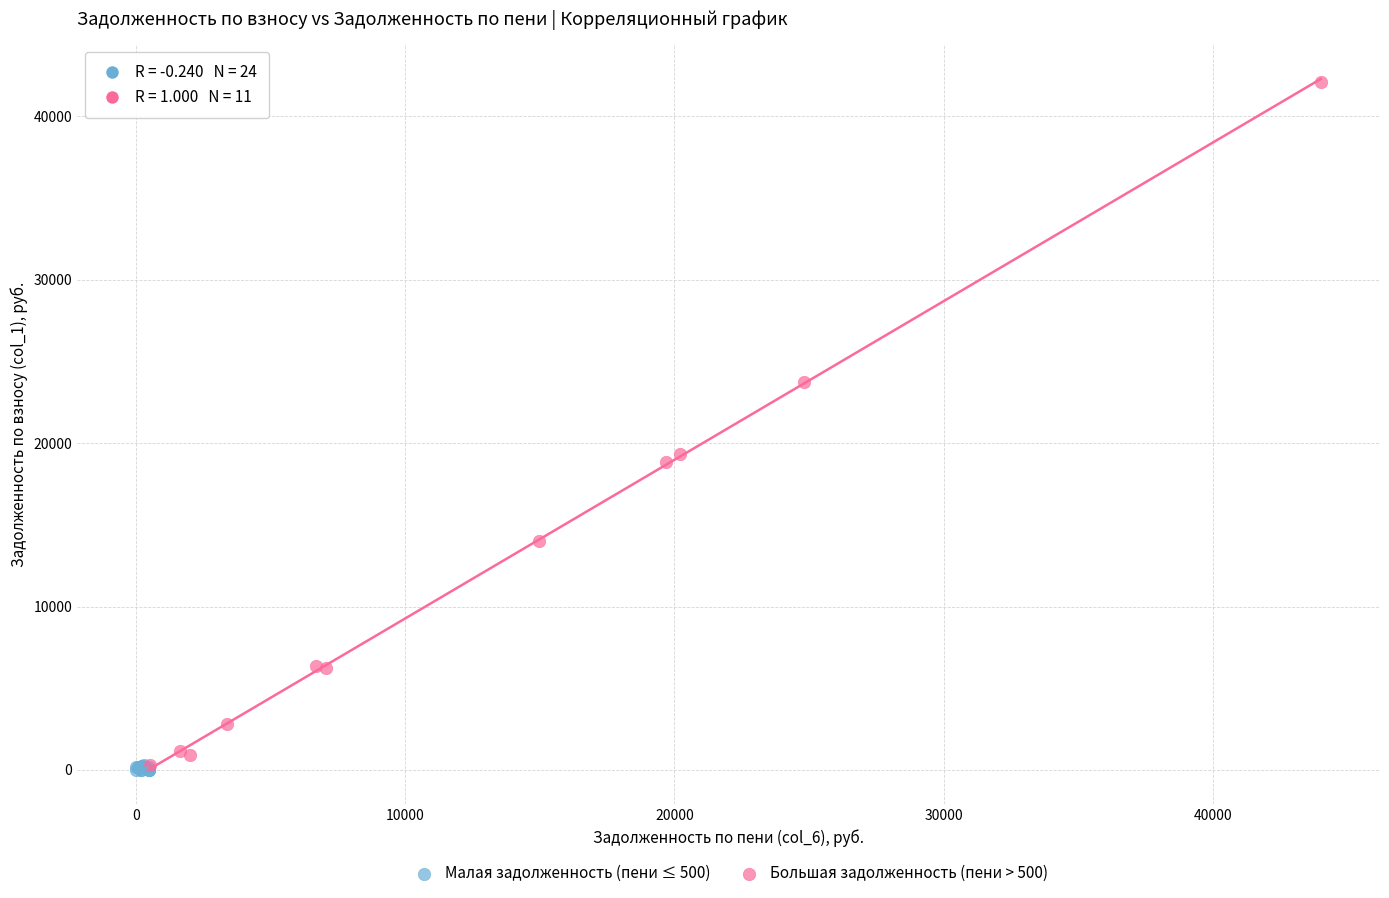

Which series reaches the maximum Y coordinate?

Большая задолженность (пени > 500)